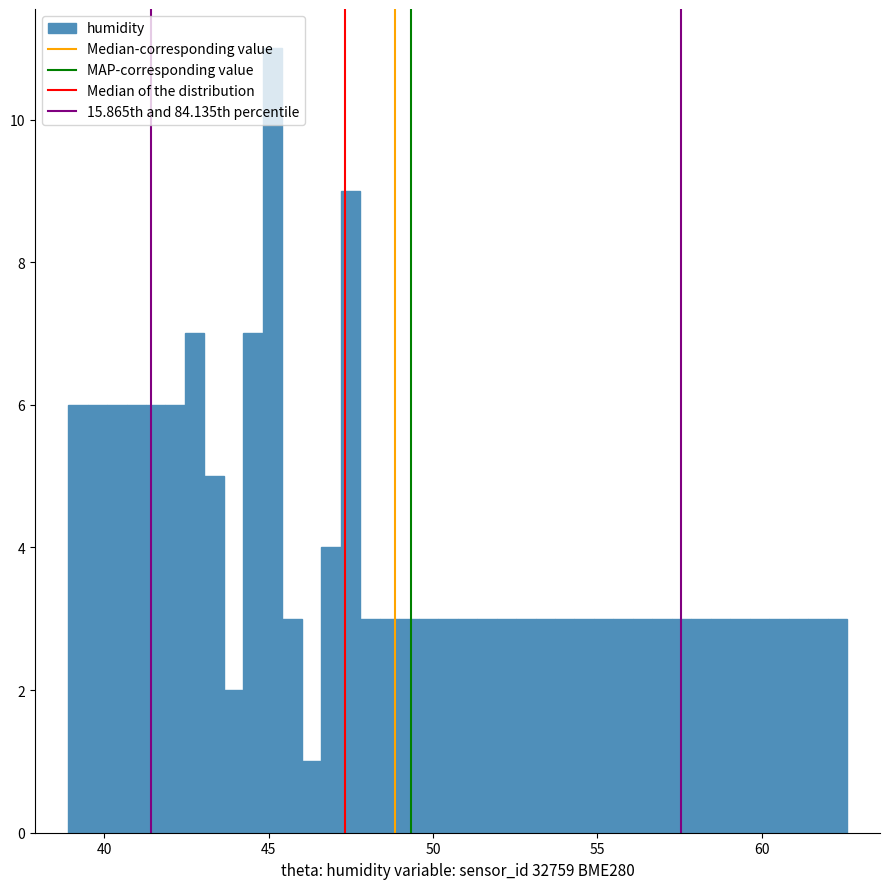

Read against the x-axis, roughly where is the centre of the tallest bar?

45.0